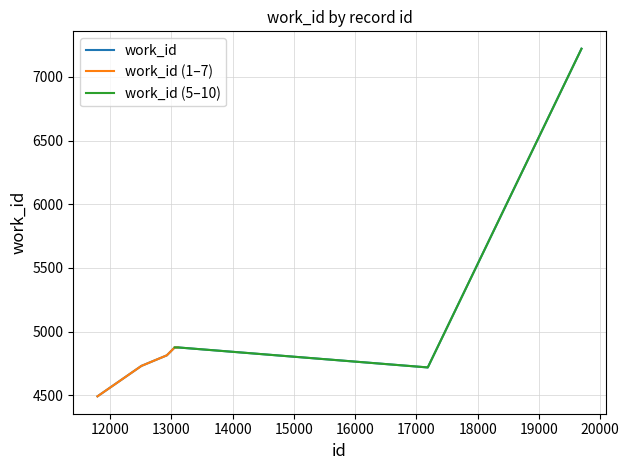

Reading left to right, list all the values displayed in this chart.

11794=4491	12511=4730	12921=4812	12922=4812	12924=4812	13054=4875	13110=4875	17184=4718	17185=4718	19694=7221